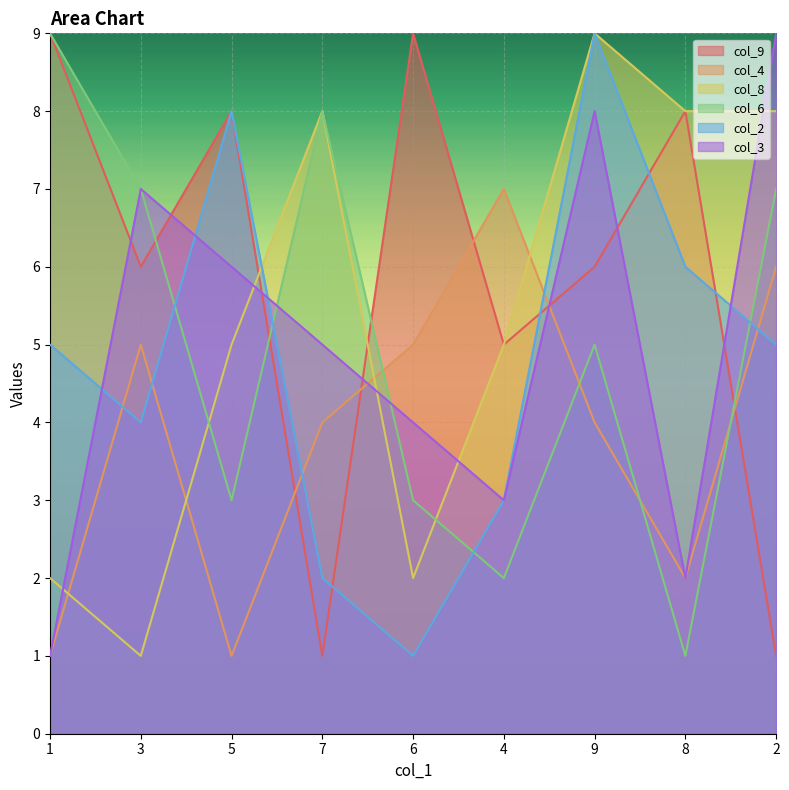

What is the difference between the highest and lowest values at 3?

6